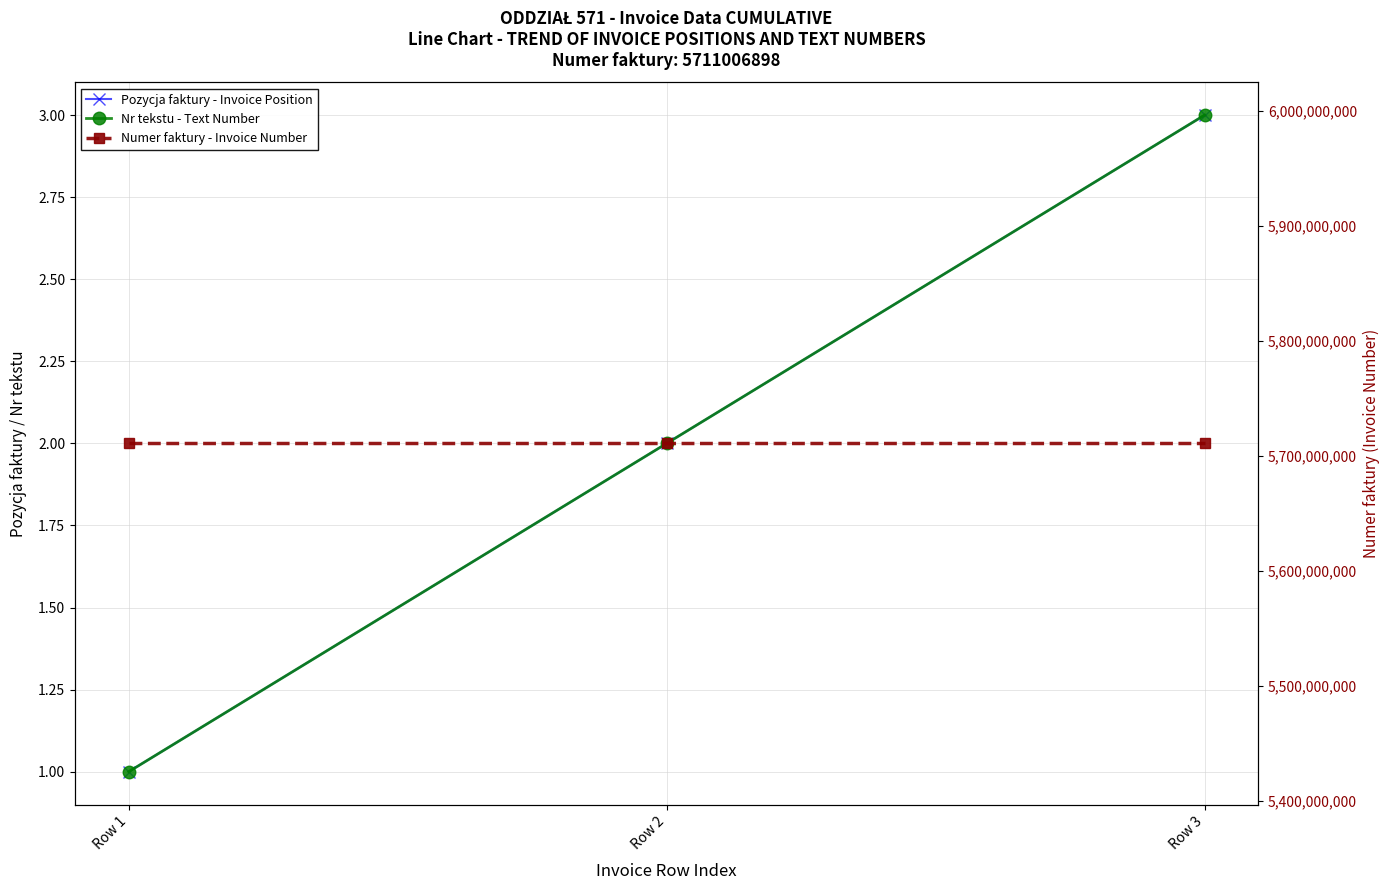

True or false: Nr tekstu - Text Number has a value of 1 at Row 1.

True